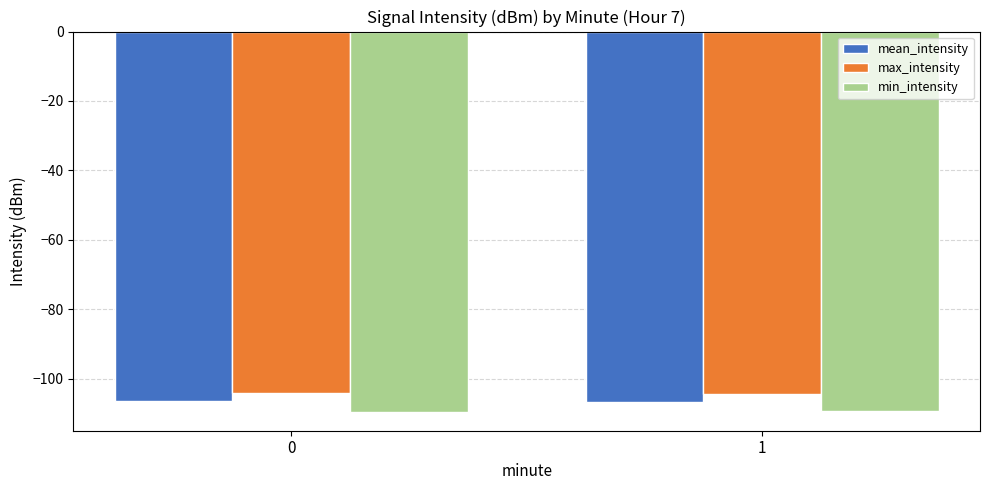

Is it true that max_intensity equals -104.0 at 0?

True